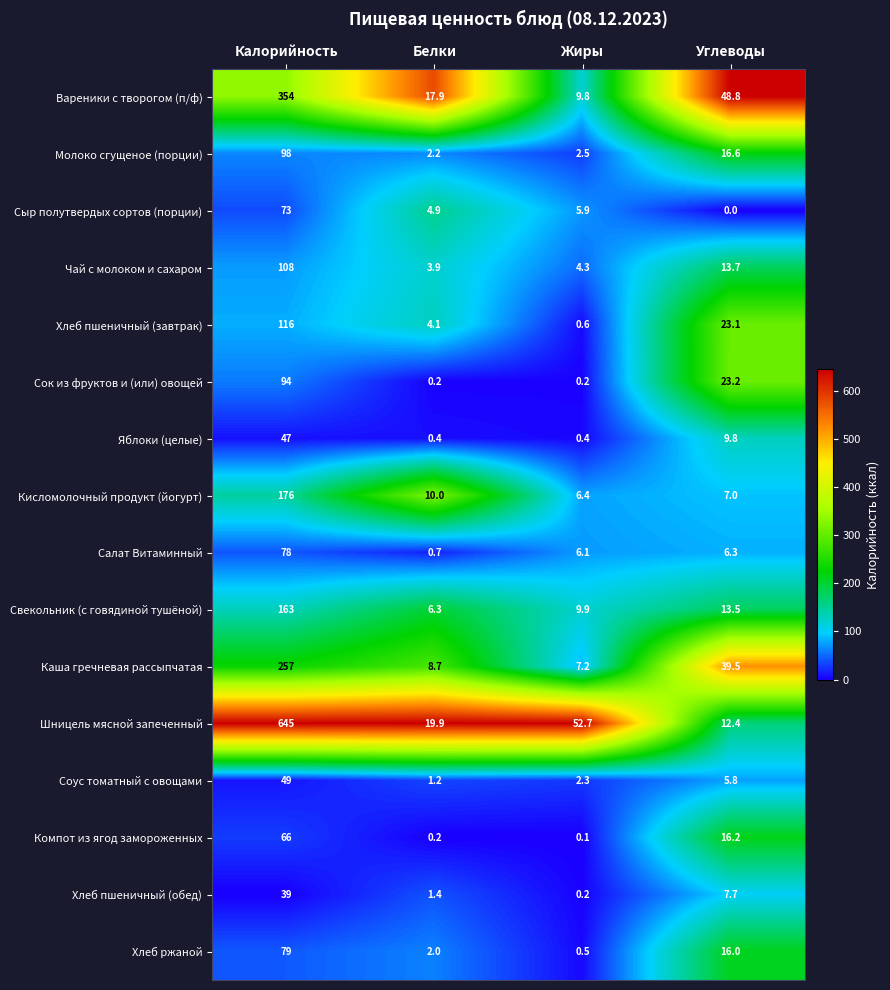

The Хлеб пшеничный (обед) series shows 0.9 at Белки. True or false?

False